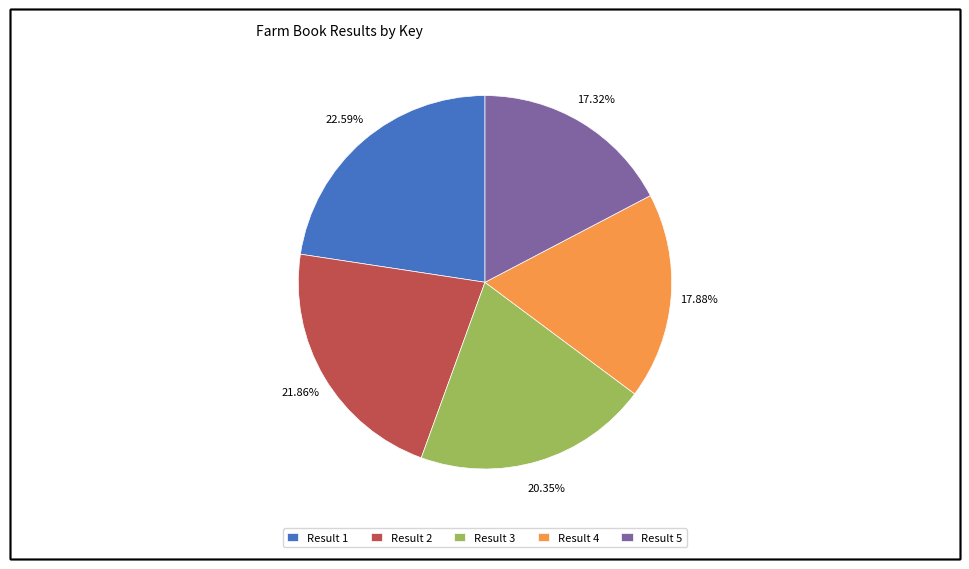

Is the sum of Result 3 and Result 1 greater than half?

No